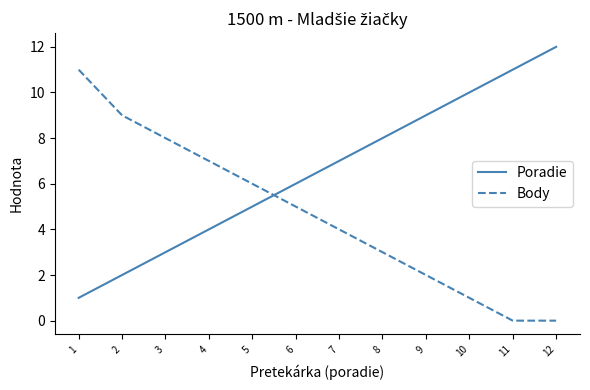

Between which two adjacent categories do Body and Poradie first intersect?

5 and 6